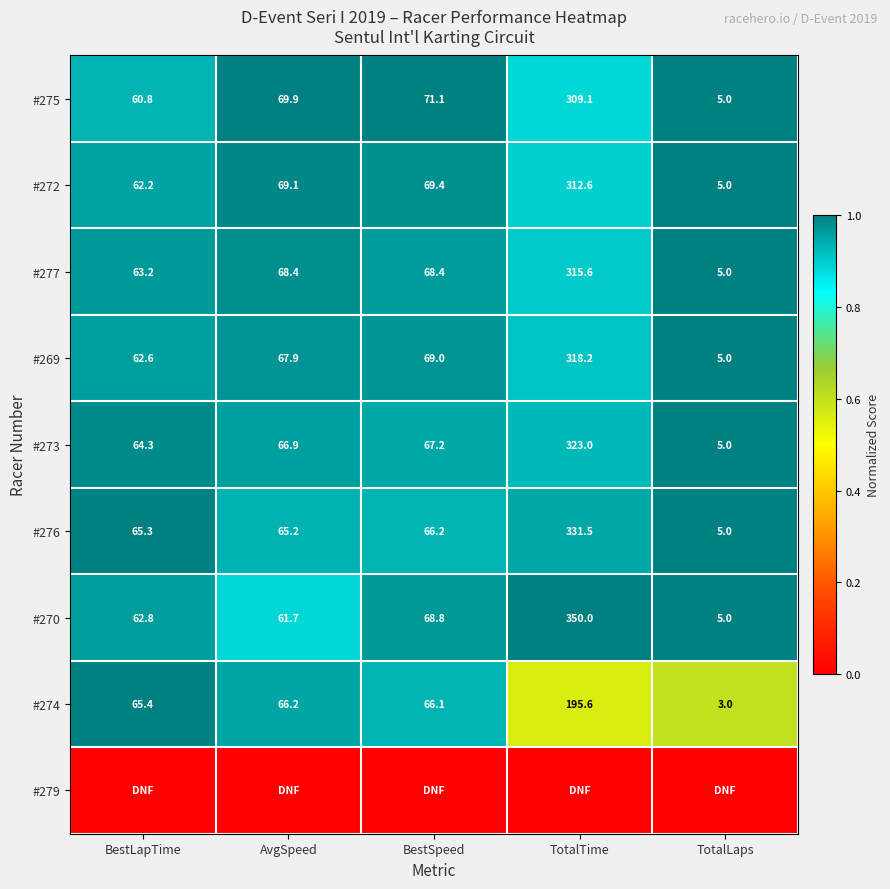

What is the sum of all #275 values?

515.9